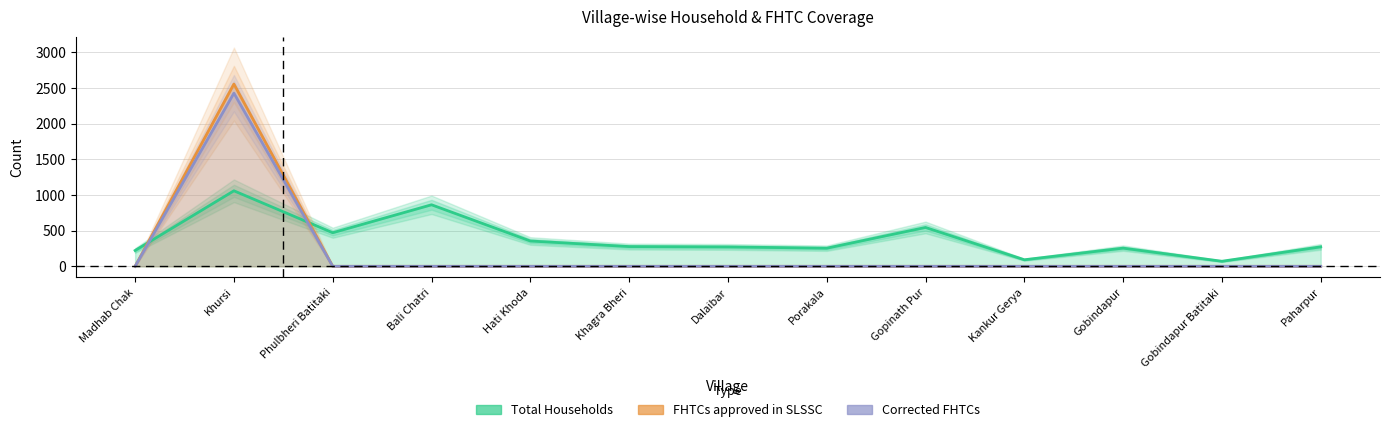

Which series has the widest spread of values?

FHTCs approved in SLSSC